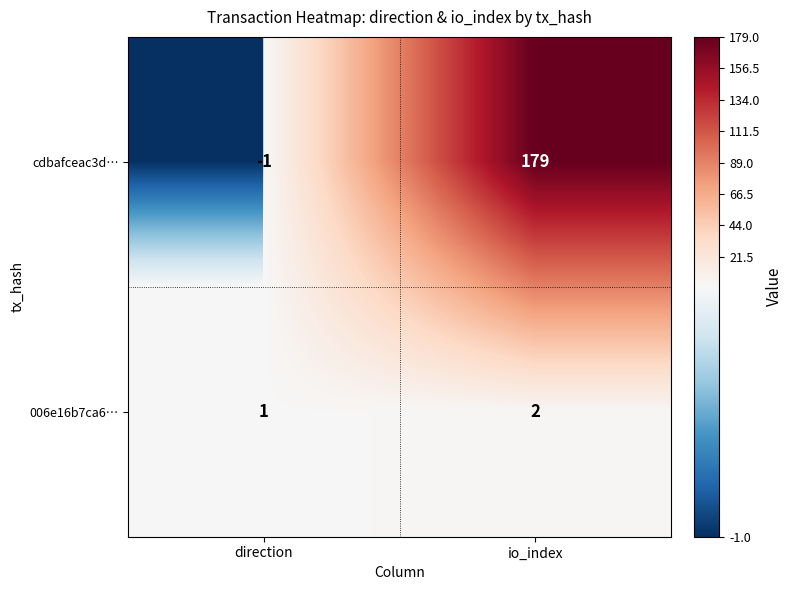

Reading left to right, list all the values displayed in this chart.

cdbafceac3d…: -1	179
006e16b7ca6…: 1	2